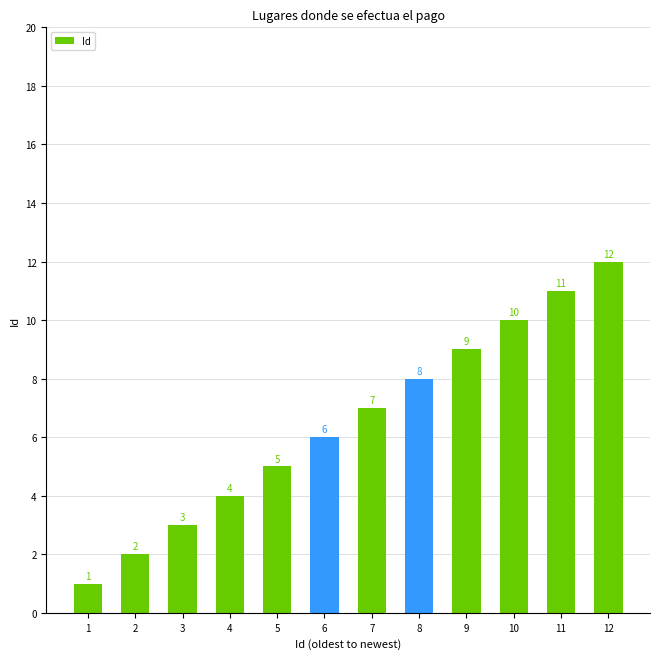

What is the value of the 3rd bar from the left?

3